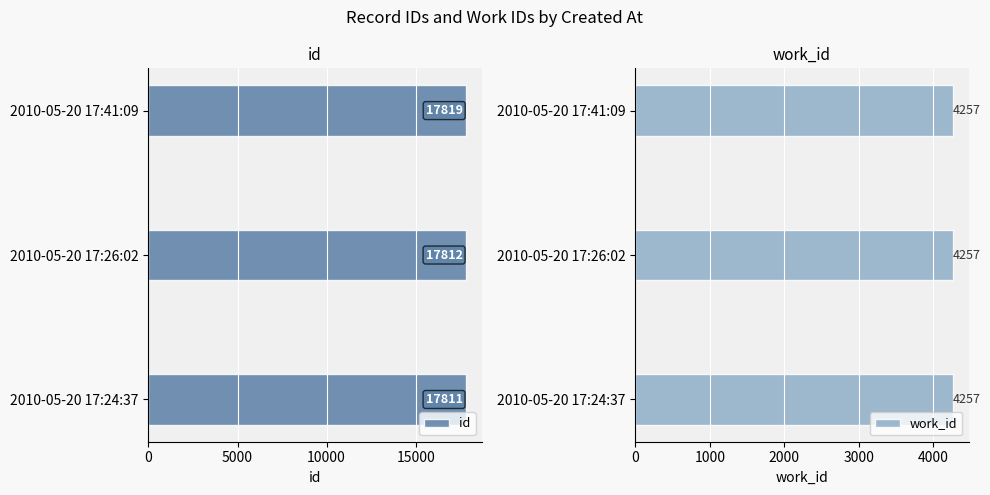

The id series shows 17812 at 2010-05-20 17:26:02. True or false?

True